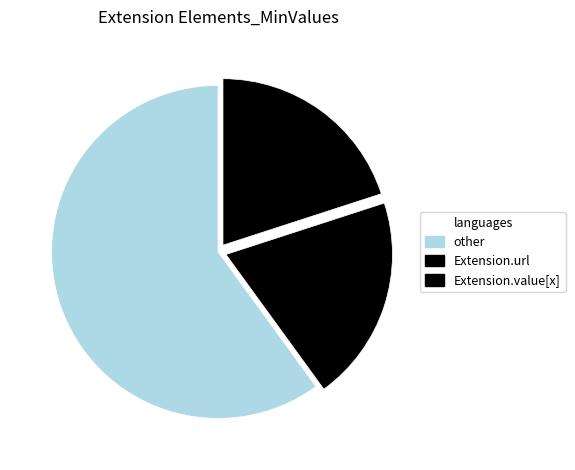

Count the number of slices in the pie.

3